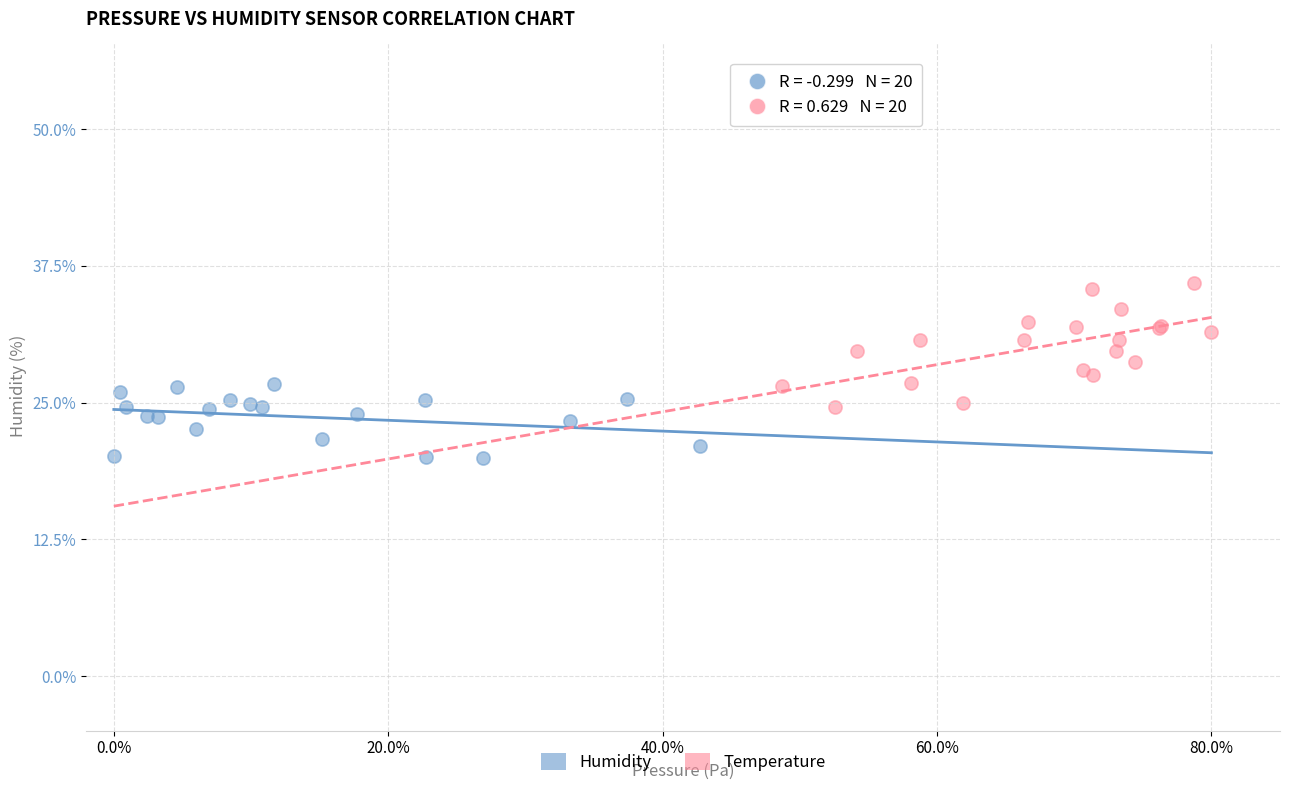

What are all the series names shown in the legend?

Humidity, Temperature